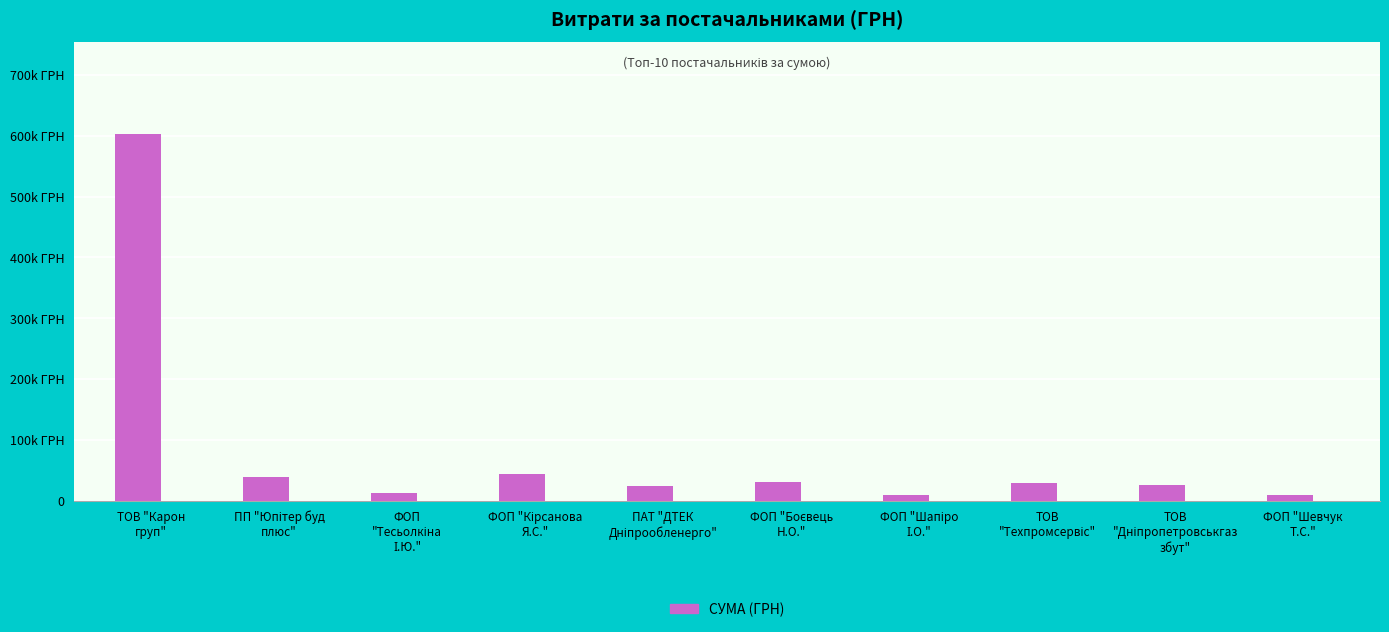

List the labels in order of value, smallest first.

ФОП "Шевчук
Т.С.", ФОП "Шапіро
І.О.", ФОП
"Тесьолкіна
І.Ю.", ПАТ "ДТЕК
Дніпрообленерго", ТОВ
"Дніпропетровськгаз
збут", ТОВ
"Техпромсервіс", ФОП "Боєвець
Н.О.", ПП "Юпітер буд
плюс", ФОП "Кірсанова
Я.С.", ТОВ "Карон
груп"